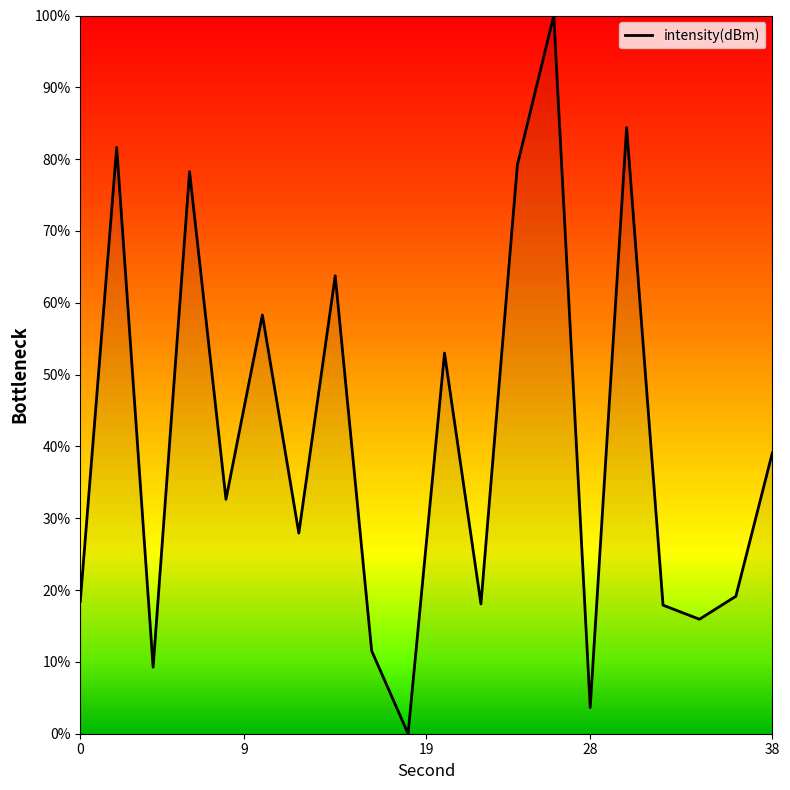

What is the maximum value shown in the chart?

100.0